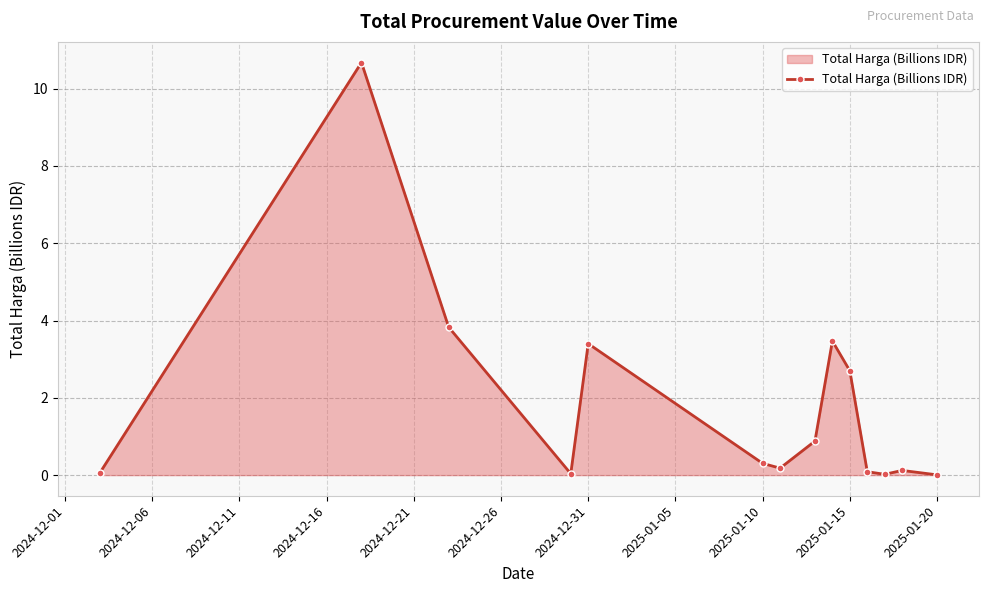

What is the greatest value displayed?

10.7